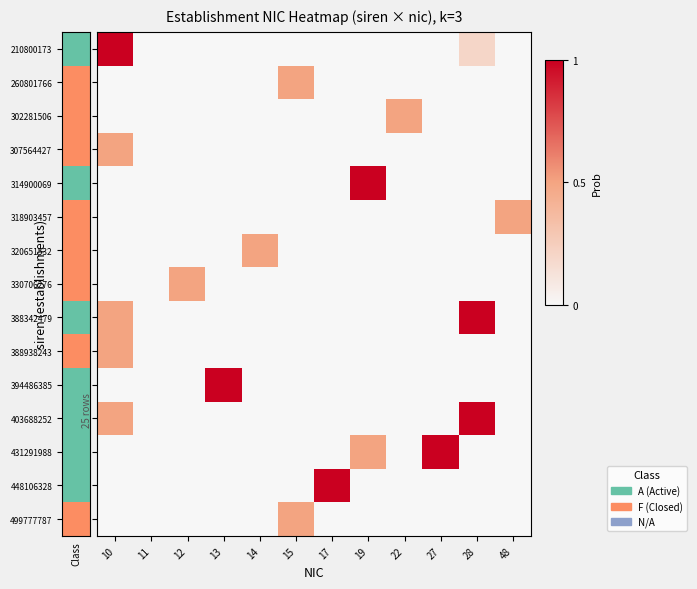

At which category is the sum across all series the highest?

10